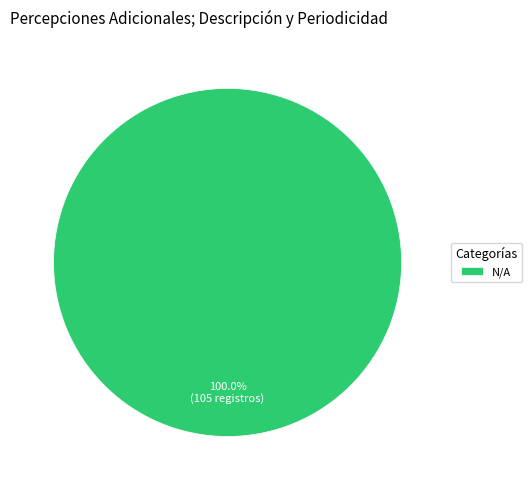

Rank the categories by value from highest to lowest.

N/A